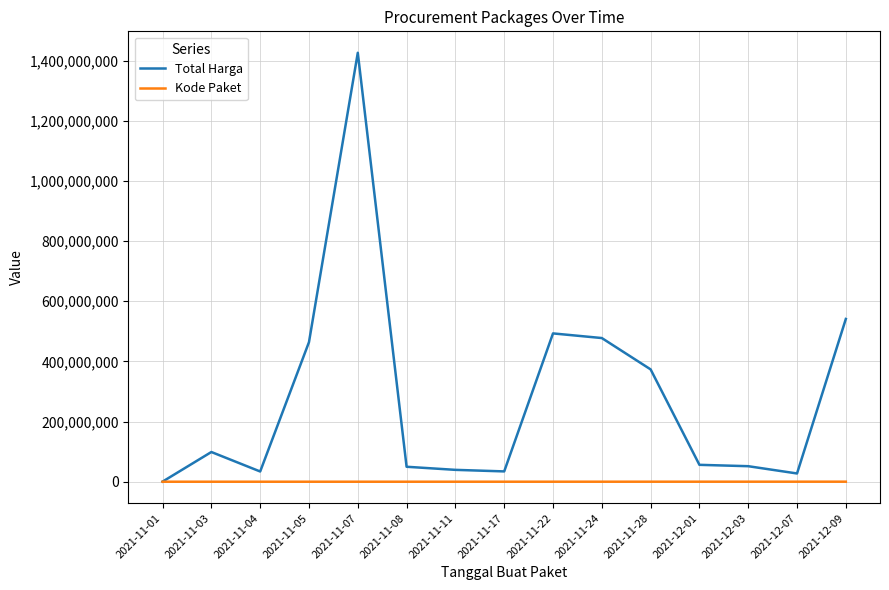

Which category has the highest value in the Total Harga series?

2021-11-07